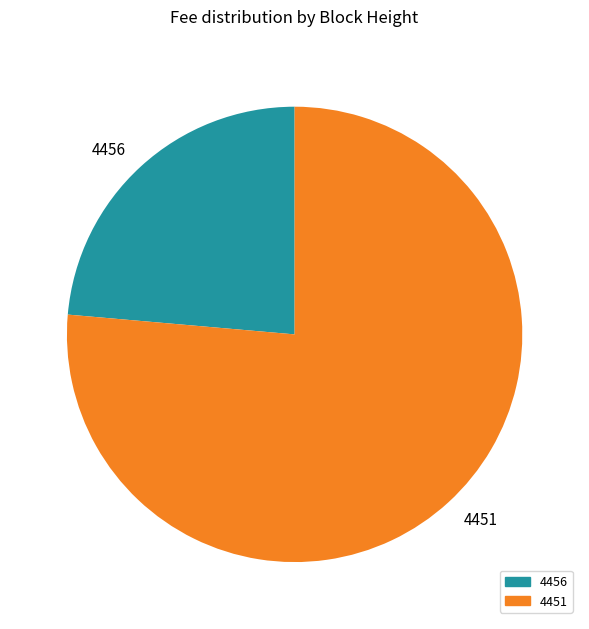

Is the sum of 4456 and 4451 greater than half?

Yes